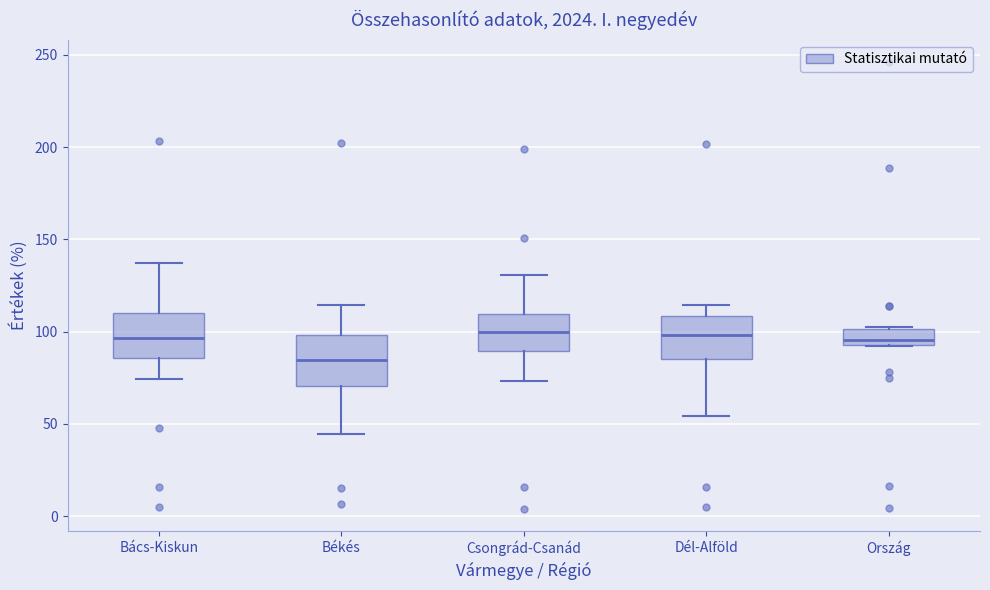

Which box's median line is the lowest?

Békés